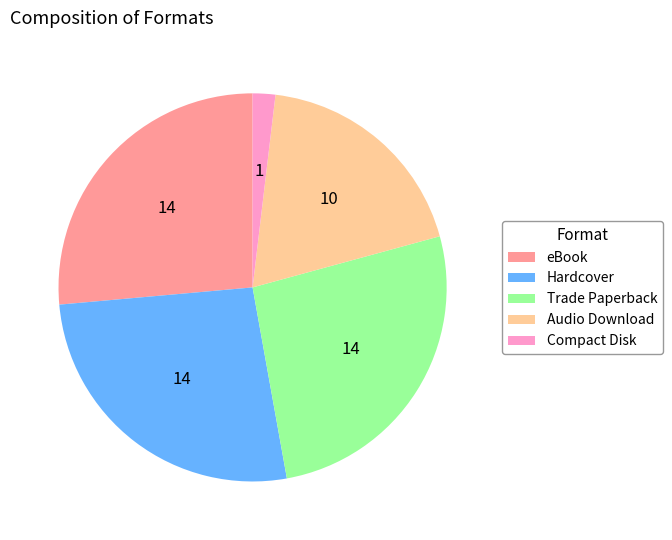

What is the smallest slice in the pie chart?

Compact Disk